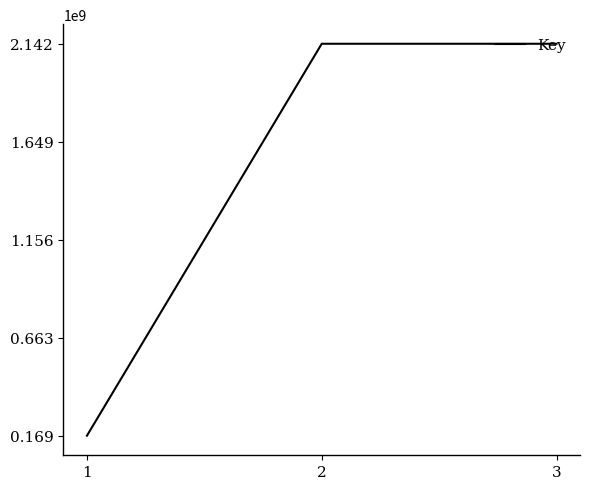

How many series are shown in this chart?

1